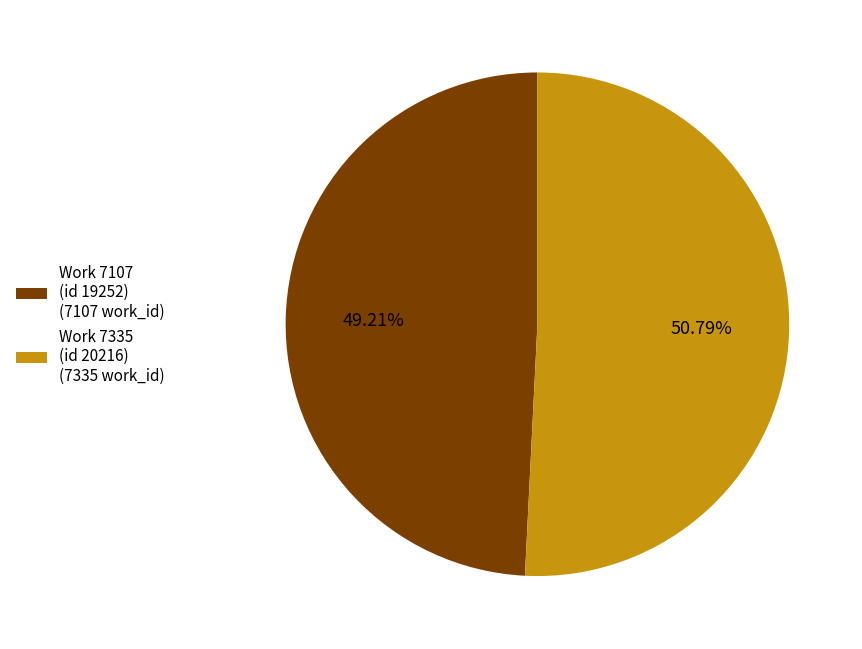

To the nearest percent, what is the average slice percentage?

50%